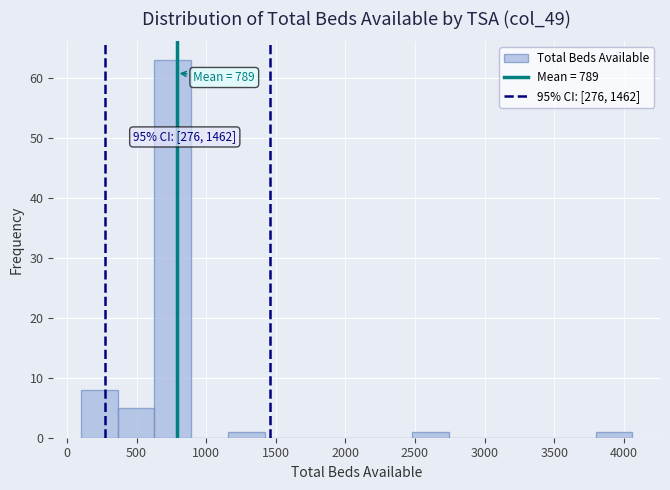

Which range on the x-axis has the tallest bar?

650 to 900